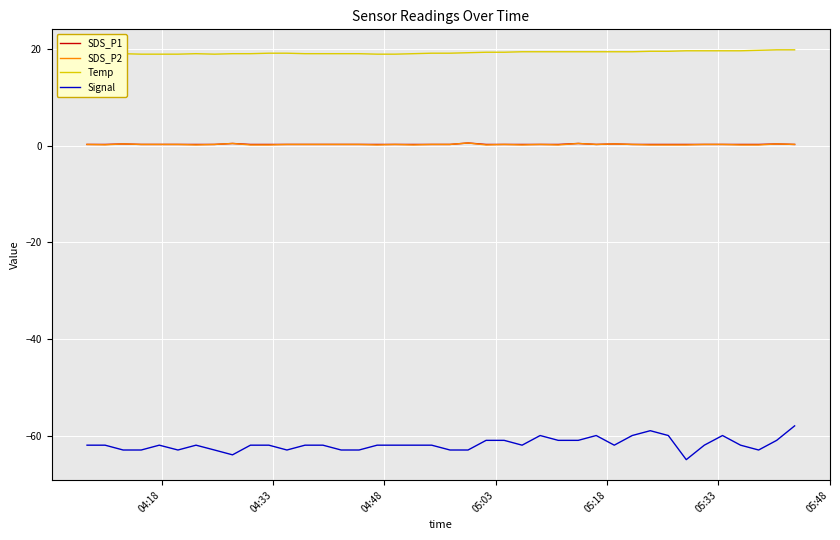

Which series has the largest range (max minus min)?

Signal